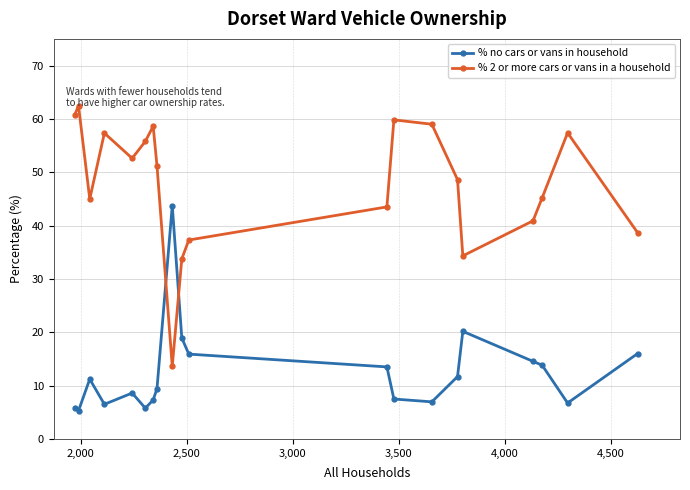

What is the sum of all % no cars or vans in household values?

249.3